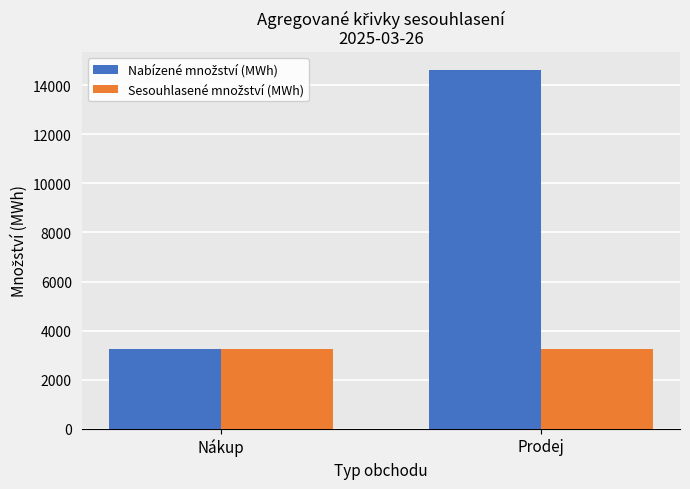

What is the maximum value shown in the chart?

14636.5